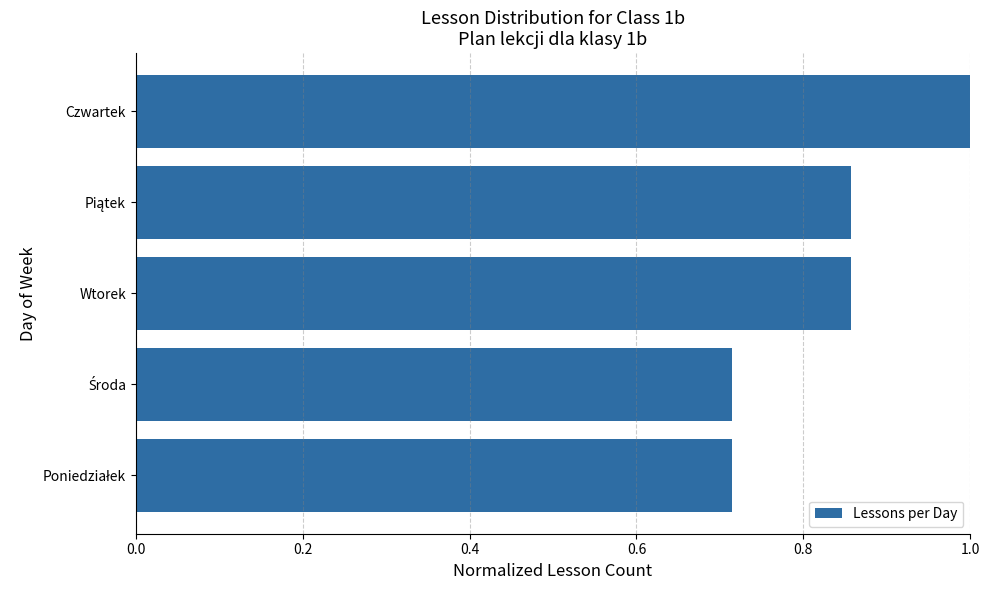

Is it true that the value at Czwartek is 1.0?

True